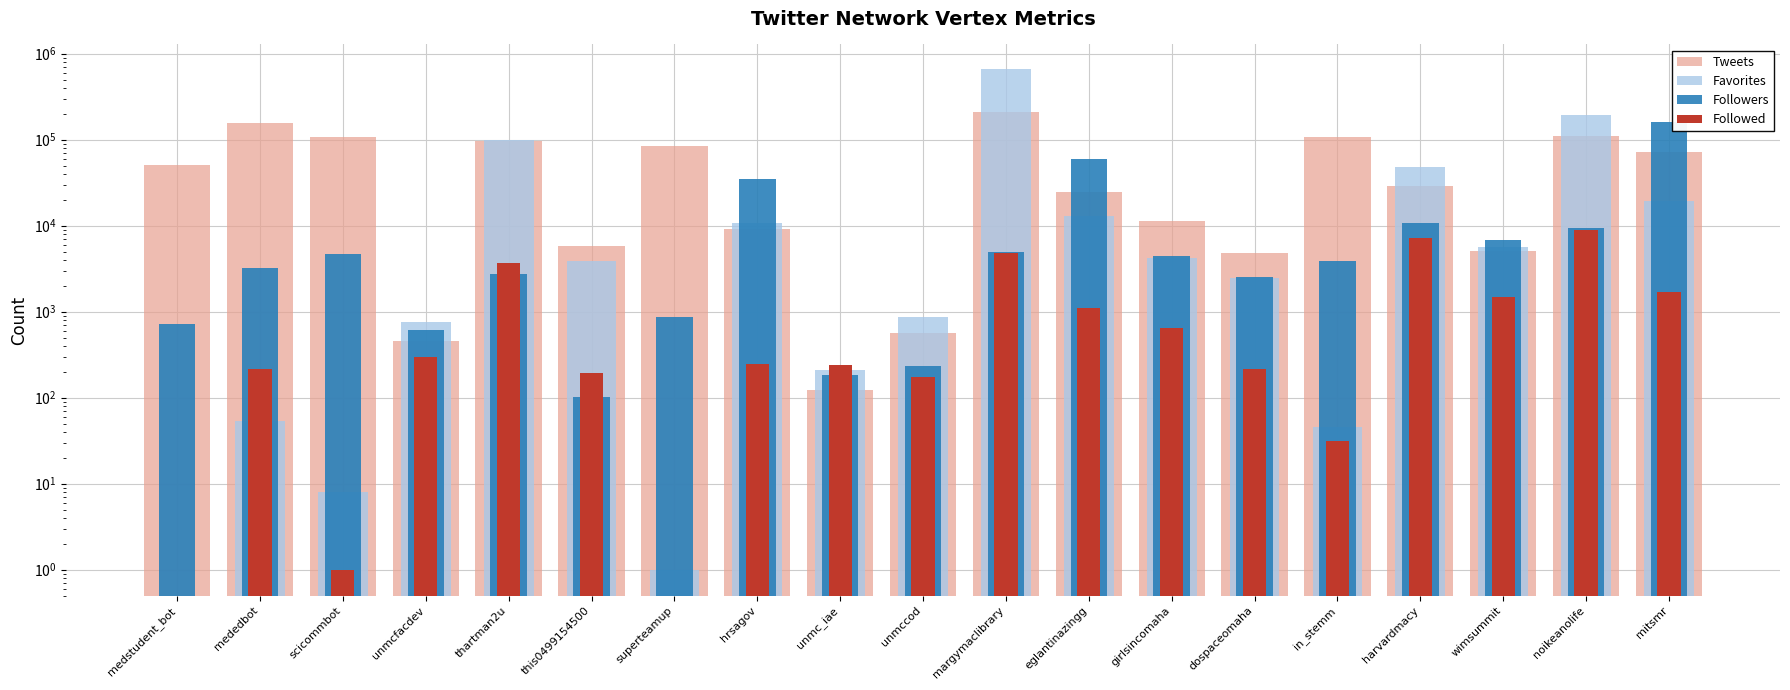

What is the difference between the maximum and minimum values in the Tweets series?

209867